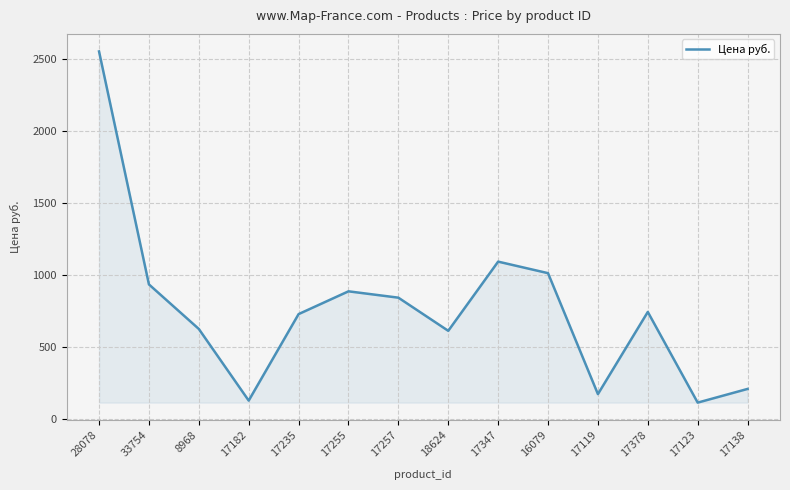

How many interior local valleys (lower than both neighbors) does the data have?

4